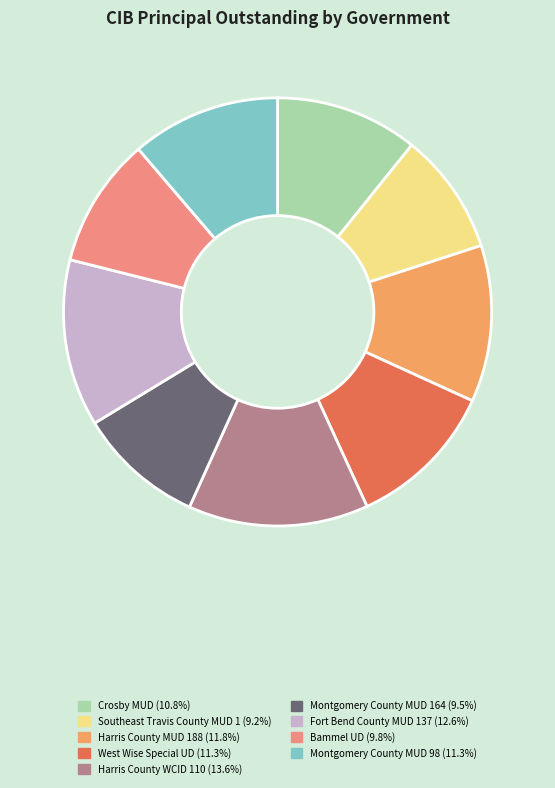

Which category has the biggest portion of the pie?

Harris County WCID 110